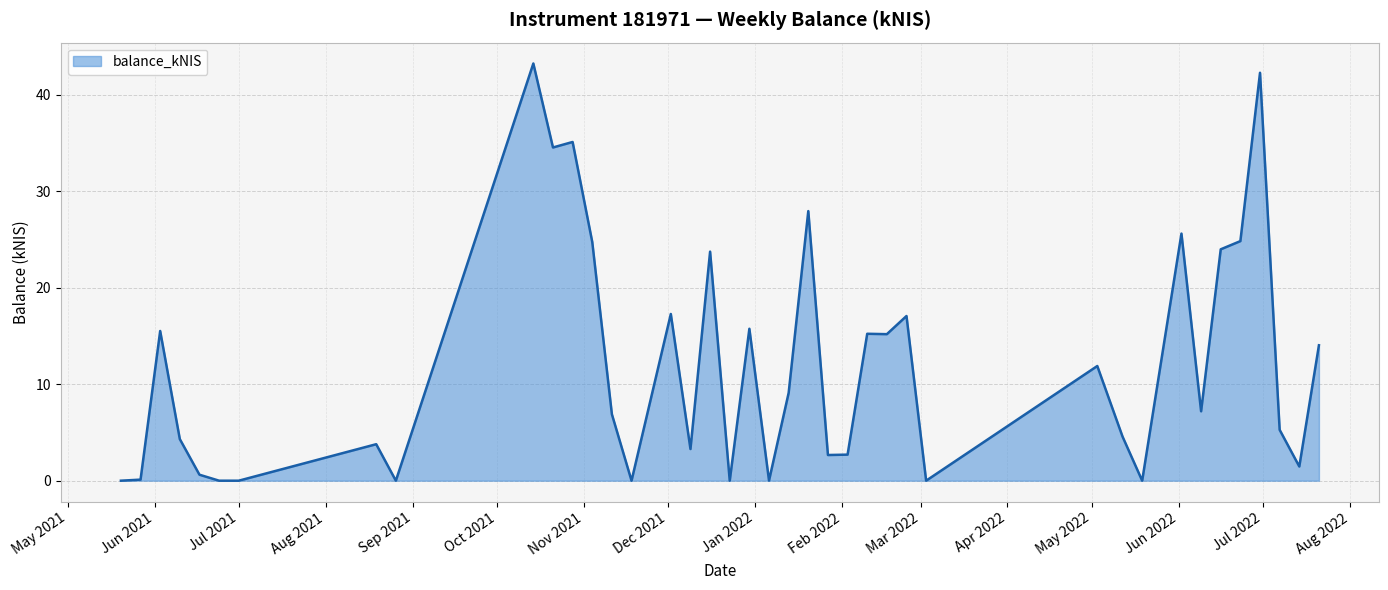

What is the maximum value shown in the chart?

43.2